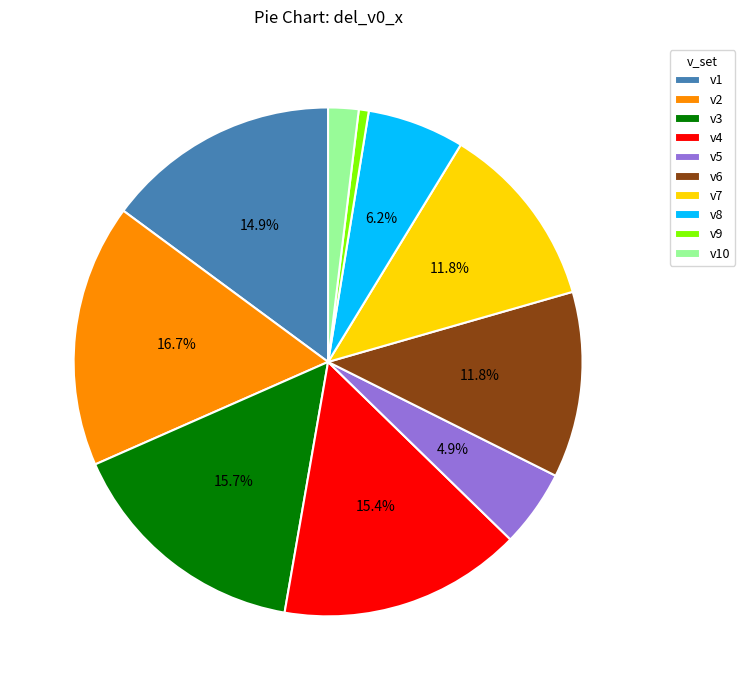

To the nearest percent, what is the difference between the v8 and v2 slice percentages?

11%